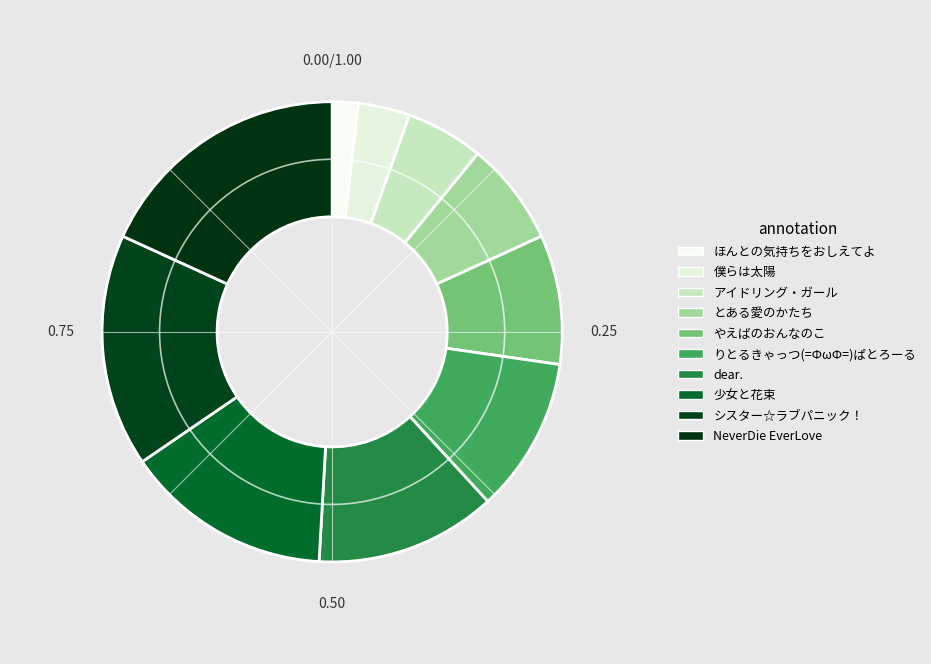

Does any single category account for the majority?

No